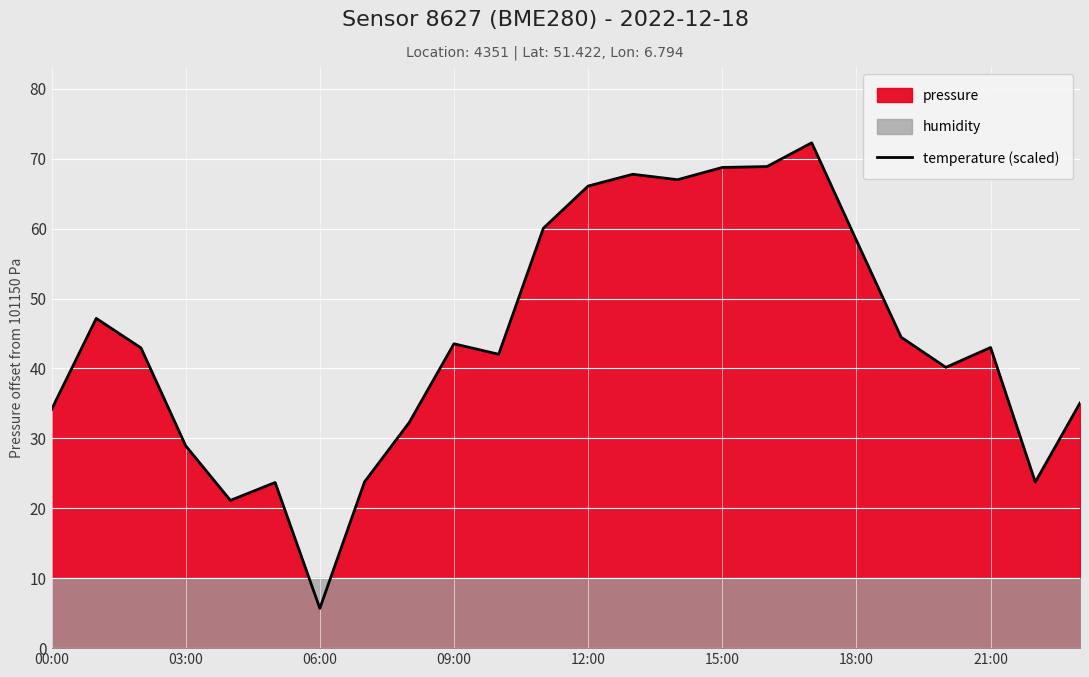

What is the highest value of the temperature (scaled) series?

72.3